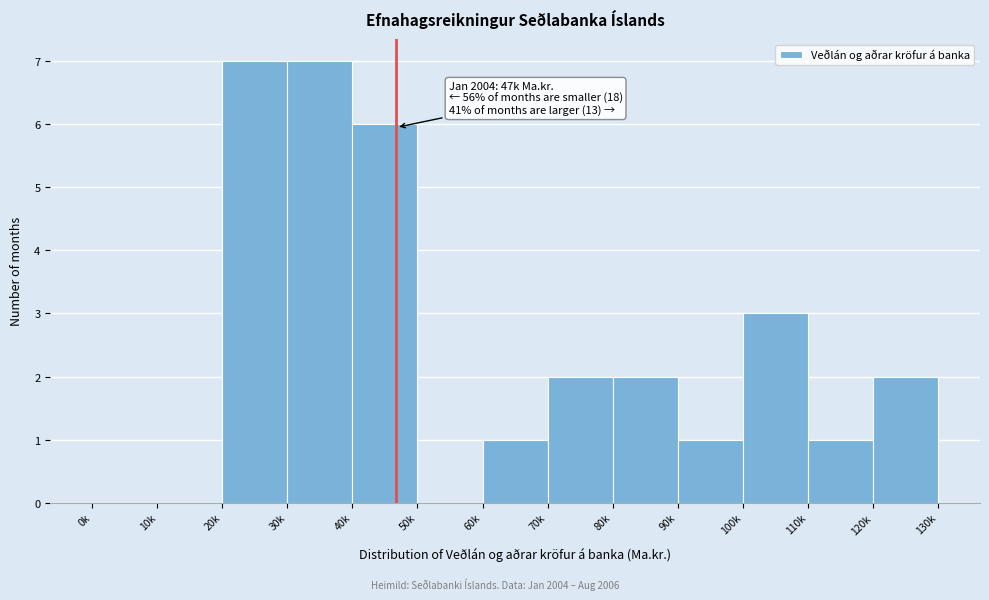

Reading right to left, extract all data points from this chart.

120k=2	110k=1	100k=3	90k=1	80k=2	70k=2	60k=1	50k=0	40k=6	30k=7	20k=7	10k=0	0k=0